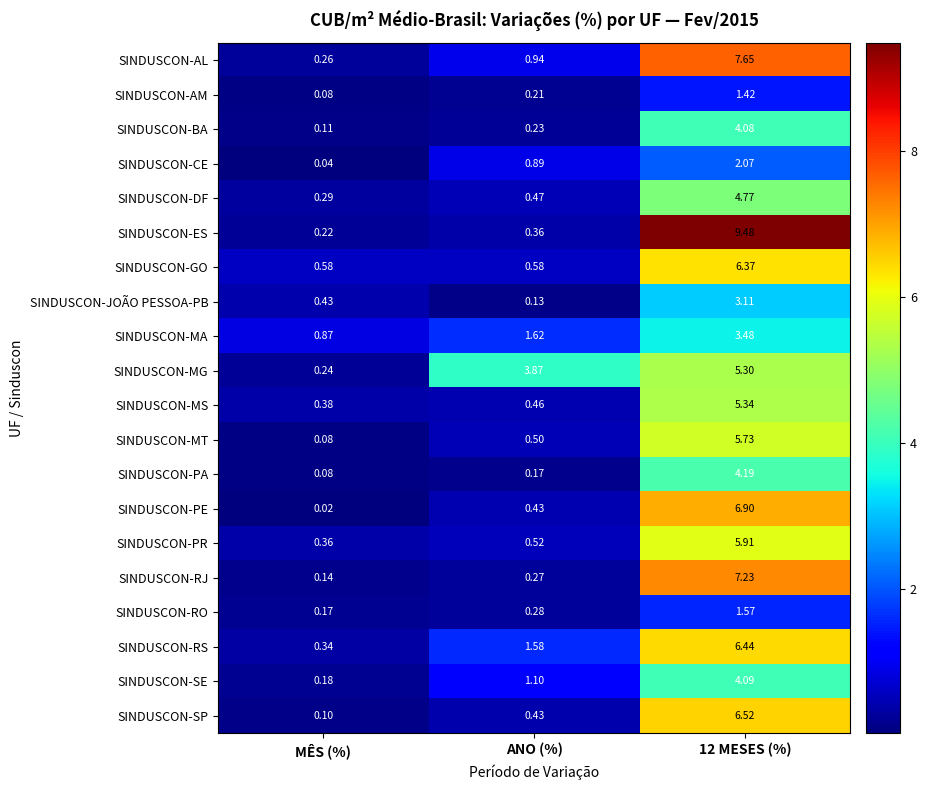

List the series in order of their peak value, highest first.

SINDUSCON-ES, SINDUSCON-AL, SINDUSCON-RJ, SINDUSCON-PE, SINDUSCON-SP, SINDUSCON-RS, SINDUSCON-GO, SINDUSCON-PR, SINDUSCON-MT, SINDUSCON-MS, SINDUSCON-MG, SINDUSCON-DF, SINDUSCON-PA, SINDUSCON-SE, SINDUSCON-BA, SINDUSCON-MA, SINDUSCON-JOÃO PESSOA-PB, SINDUSCON-CE, SINDUSCON-RO, SINDUSCON-AM